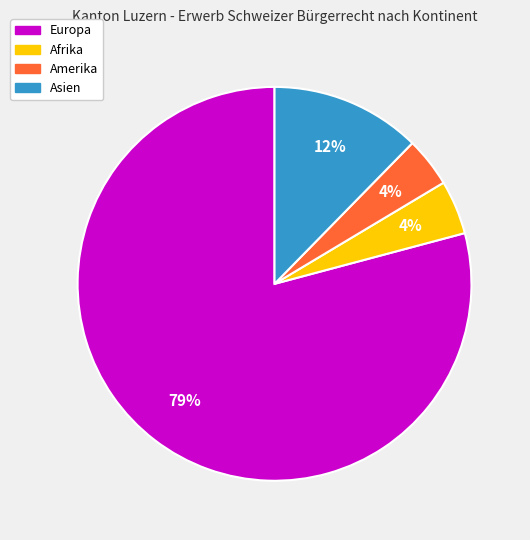

To the nearest percent, what is the average slice percentage?

25%